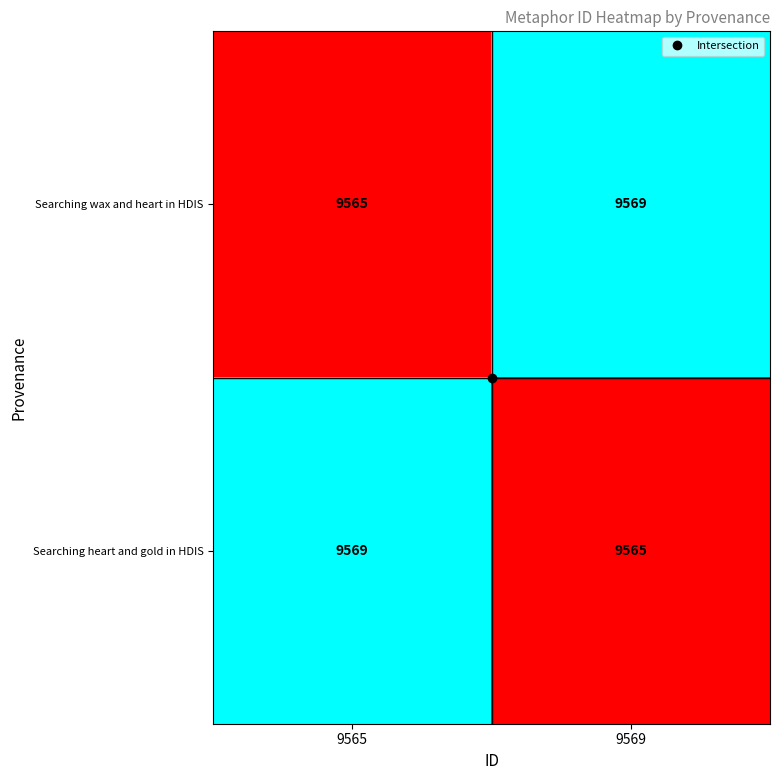

How many values in the Searching wax and heart in HDIS series are below 9569?

1